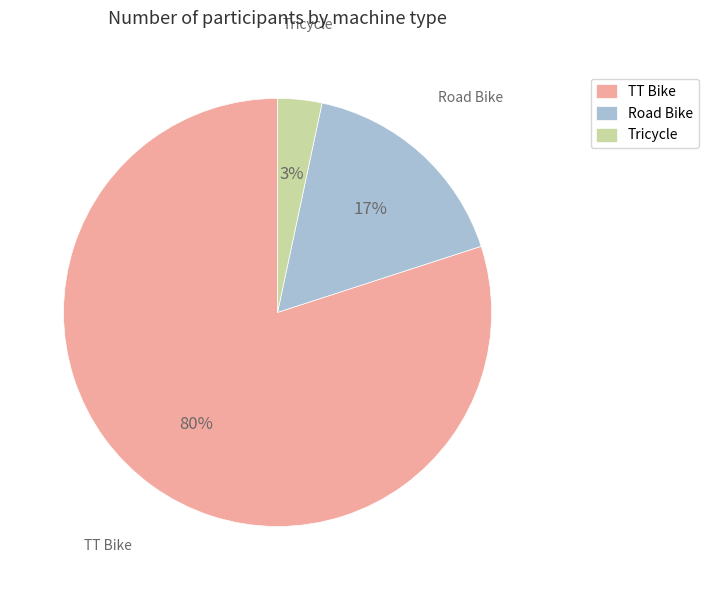

The Road Bike slice represents 17% of the pie. True or false?

True